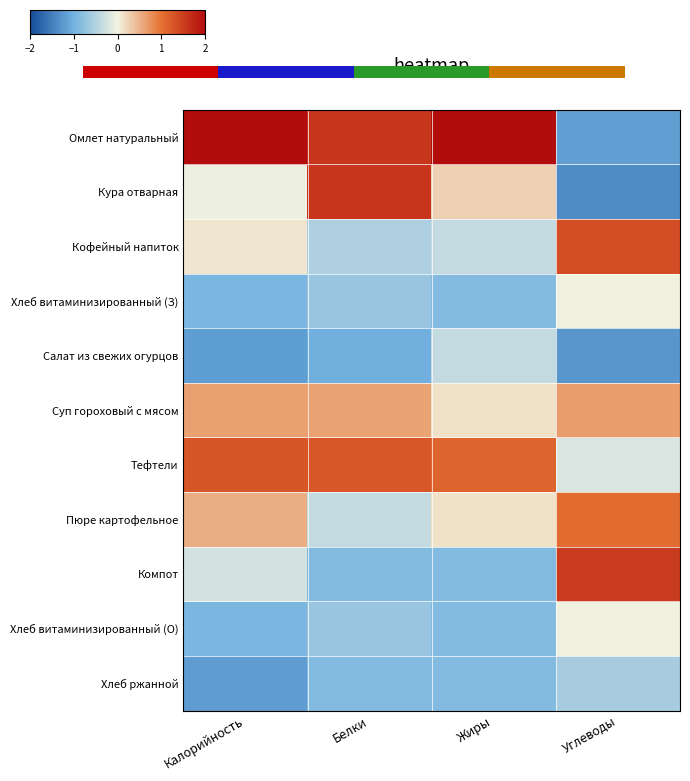

What is the average value of the Тефтели series?

0.9